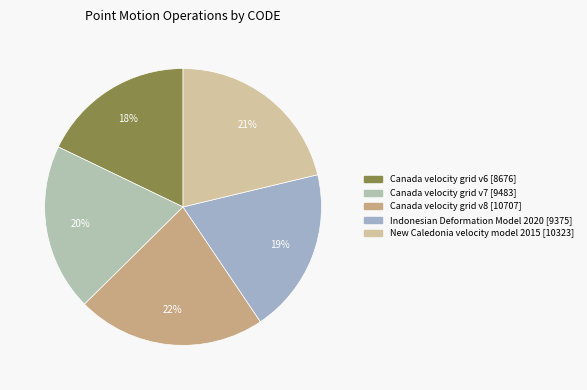

What is the change in value from Canada velocity grid v7 to New Caledonia velocity model 2015?

+840